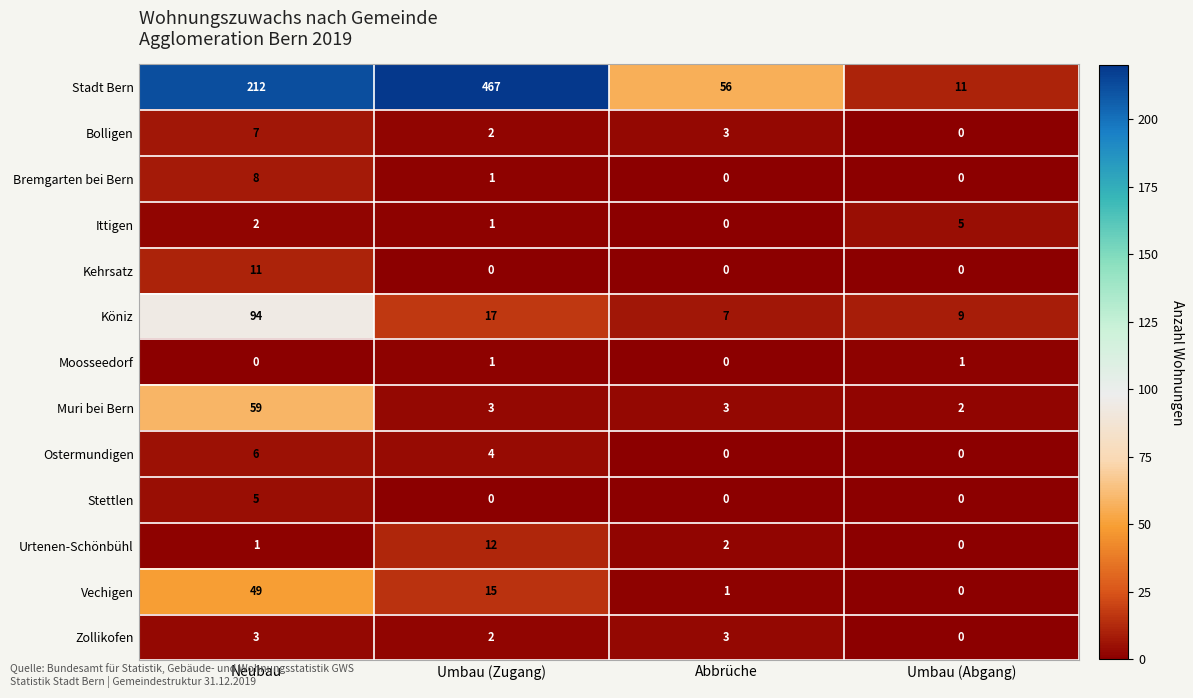

How many values in Bolligen are above zero?

3